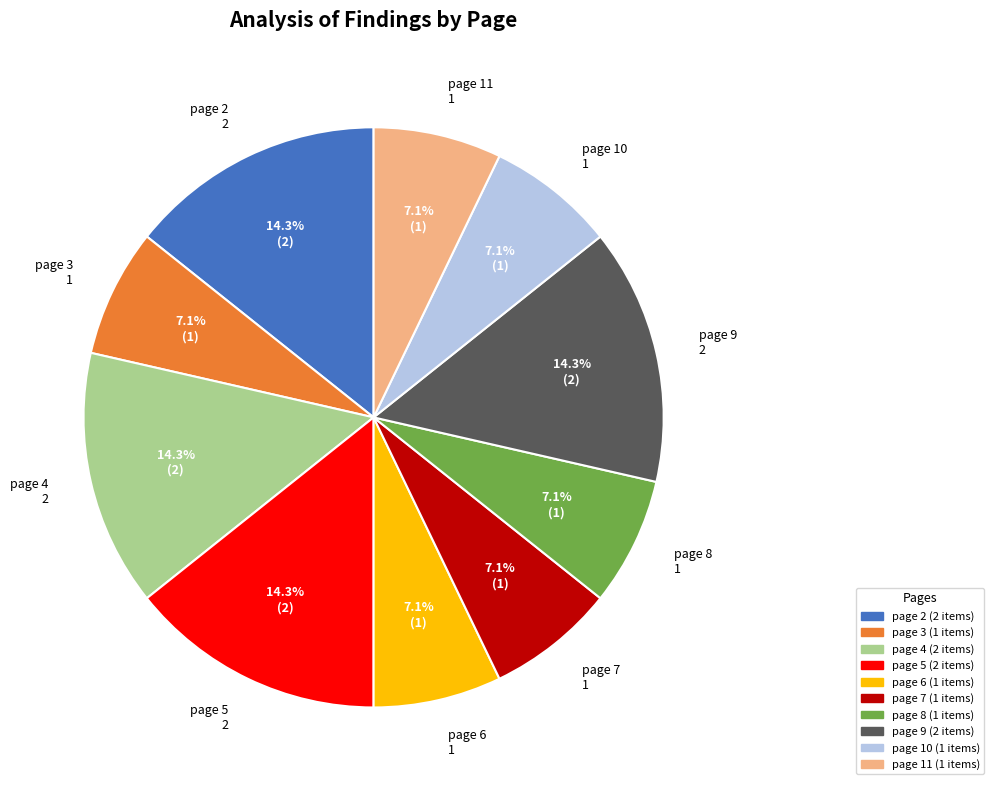

Does any single category account for the majority?

No